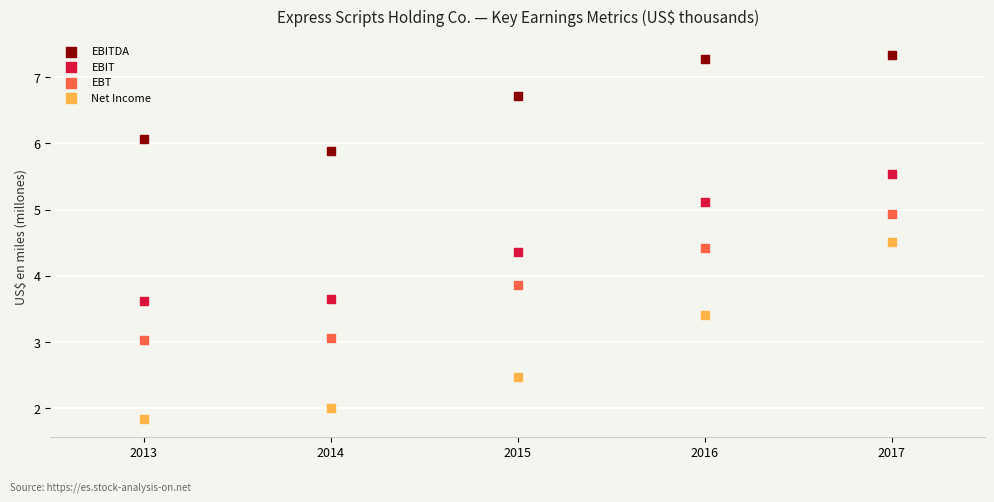

What are all the series names shown in the legend?

EBITDA, EBIT, EBT, Net Income